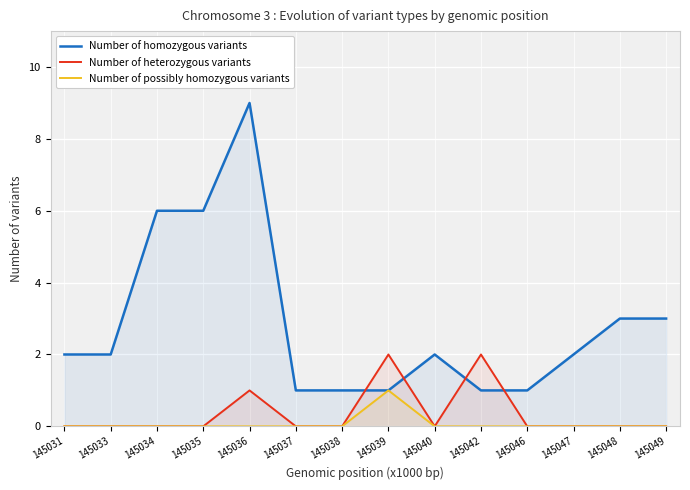

Between which two adjacent categories do Number of homozygous variants and Number of heterozygous variants first intersect?

145038 and 145039